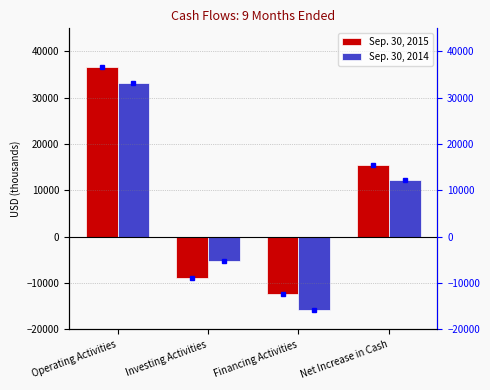

At which category is the sum across all series the highest?

Operating Activities